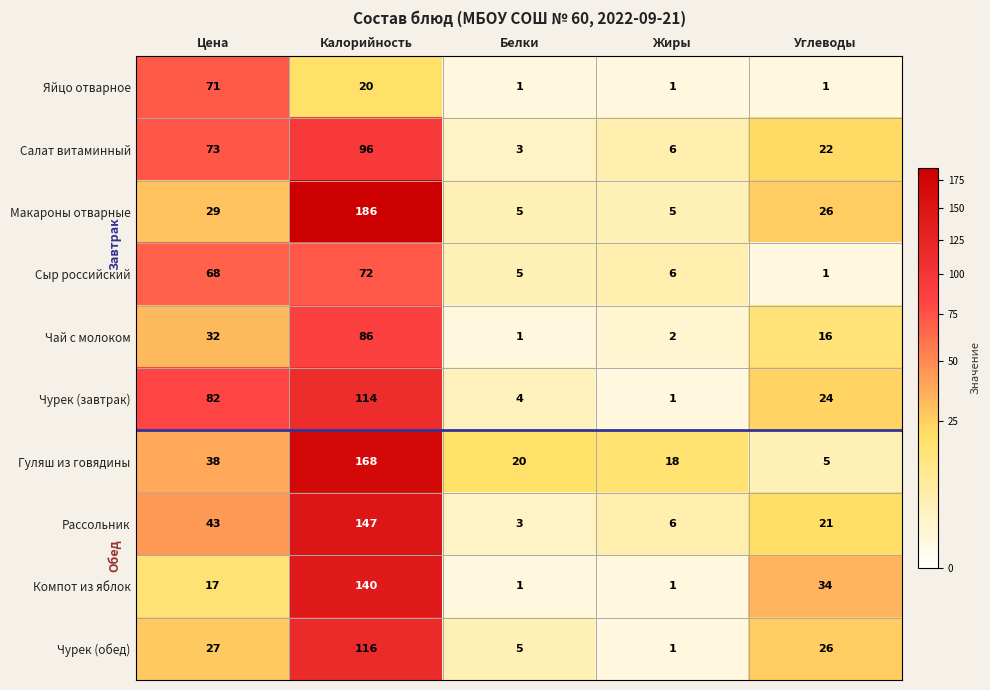

What is the sum of the Компот из яблок values at Калорийность and Белки?

141